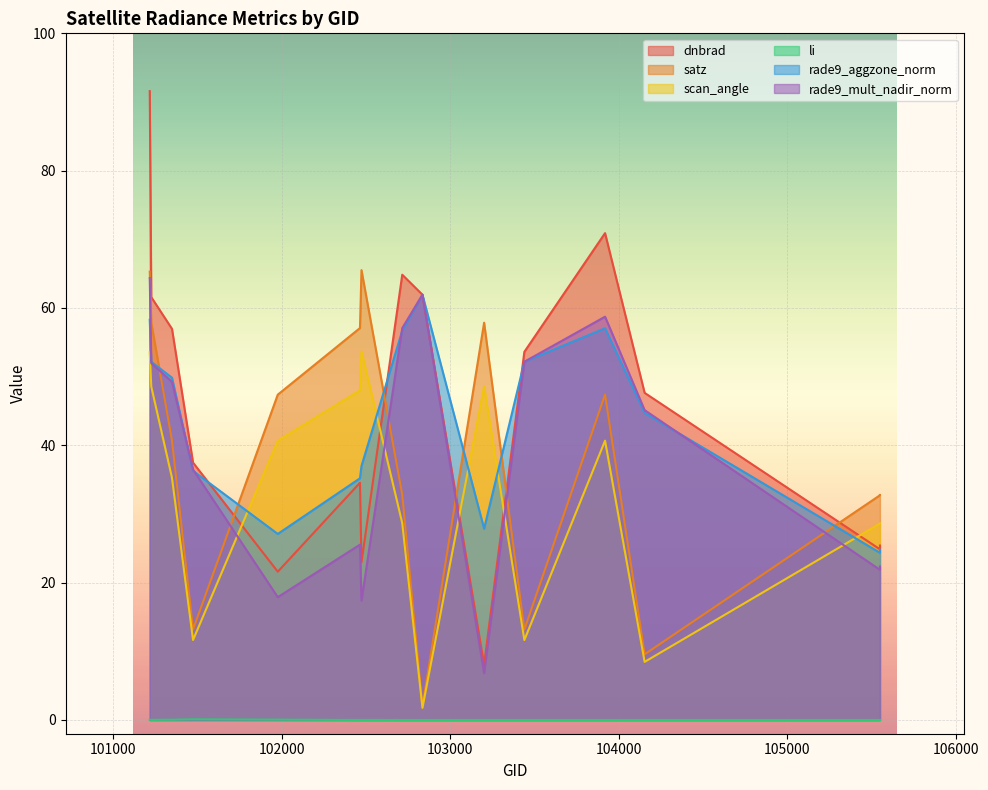

Between 101225 and 101348, which is larger?

101225